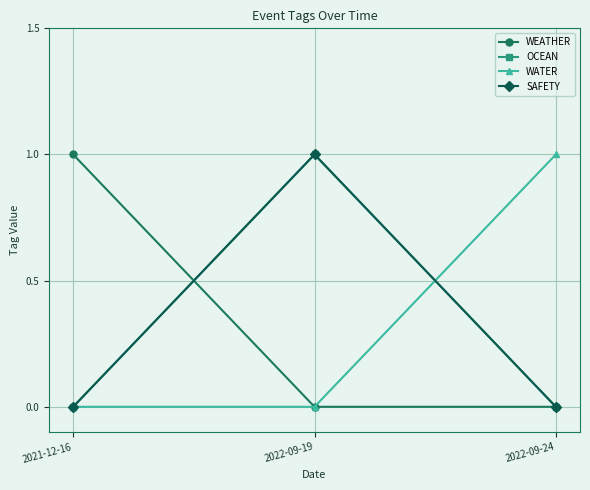

True or false: SAFETY has a value of 0 at 2022-09-24.

True